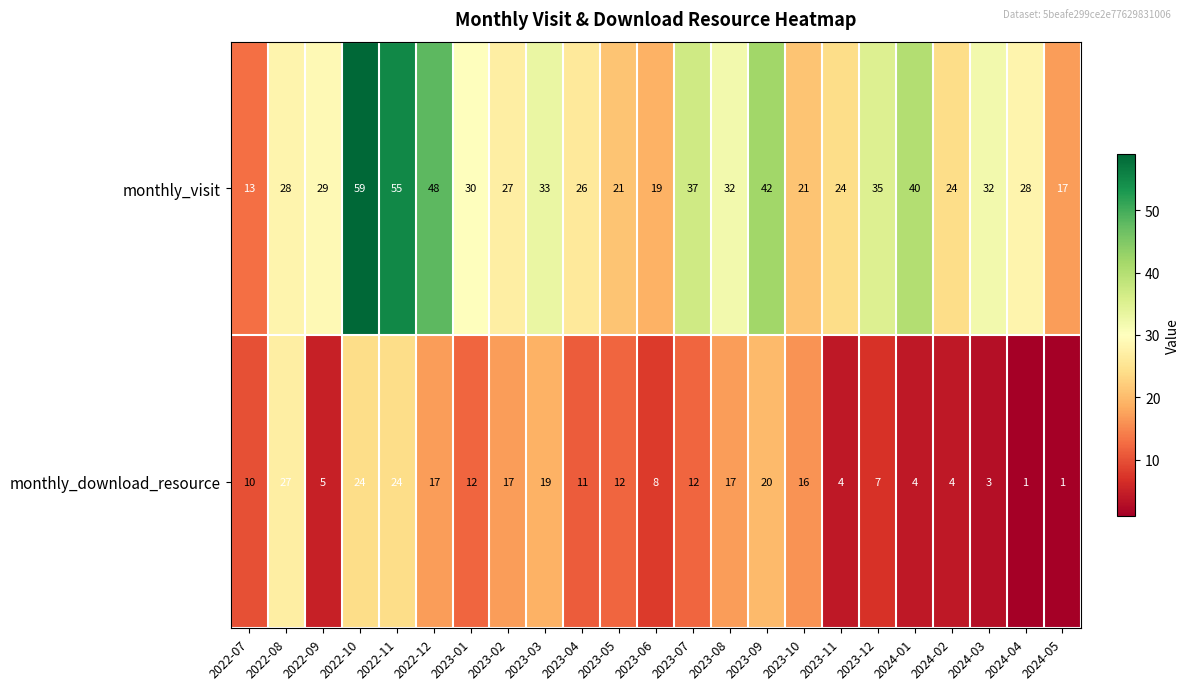

At which label does monthly_download_resource first exceed 12?

2022-08